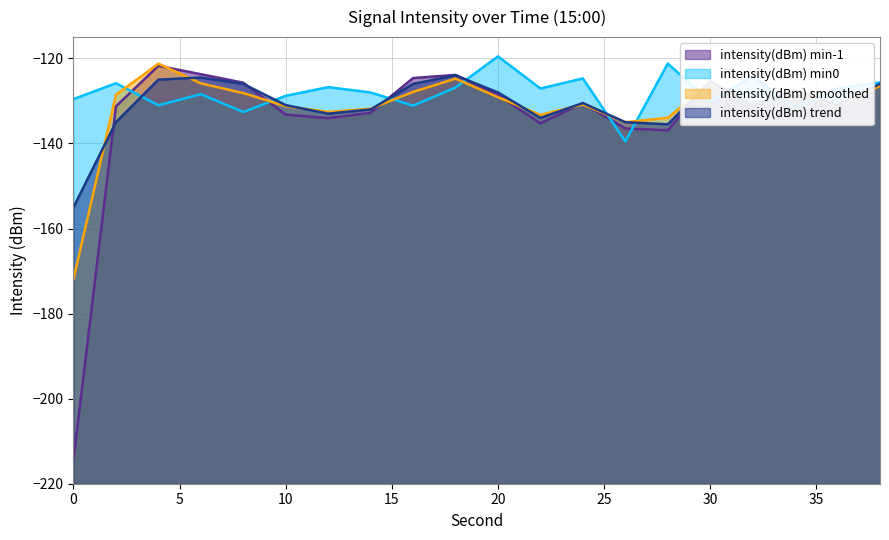

What is the spread (max minus min) of values at 14?

4.8